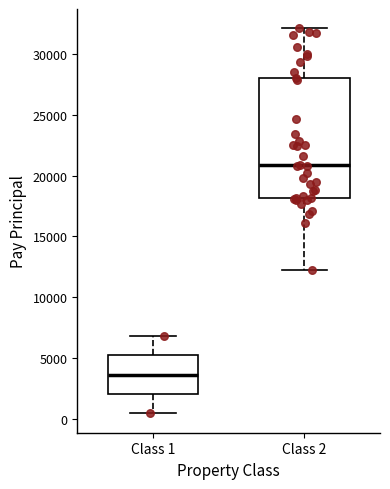

Reading left to right, transcribe this box plot: for each box, give where its median line is, the range the box spans, and where its two whiskers end, as read against the y-axis. The values are not printed on the chart, so give them approximately, as read against the axis.

Class 1: median 3500, box 2000 to 5000, whiskers 500 to 7000
Class 2: median 21000, box 18000 to 28000, whiskers 12000 to 32000